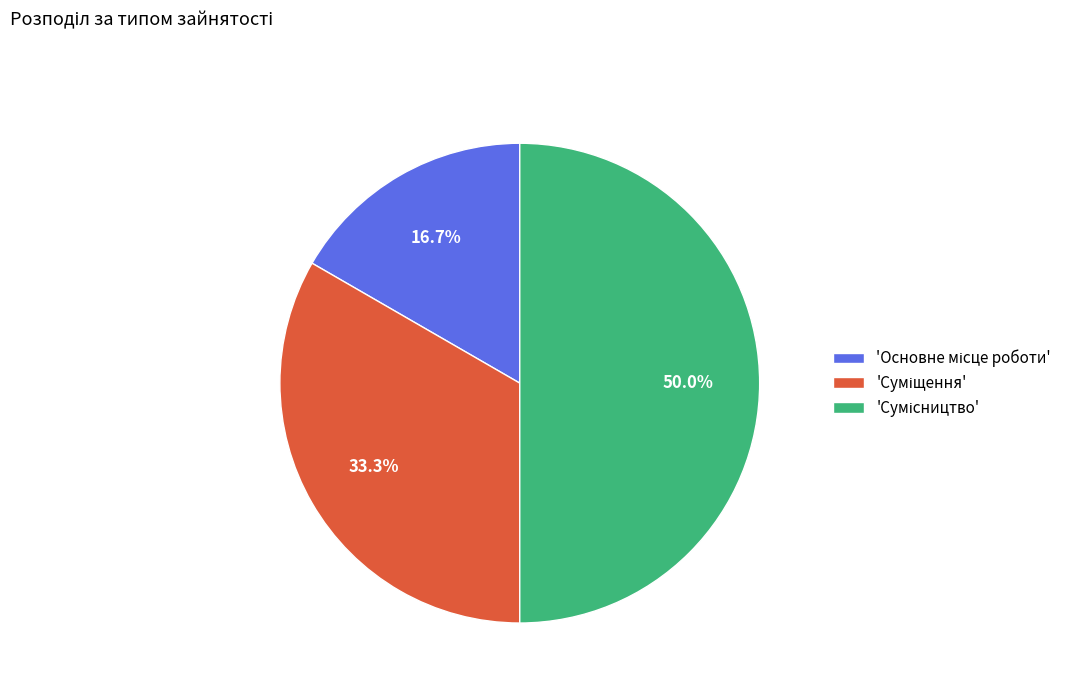

Does any single category account for the majority?

No